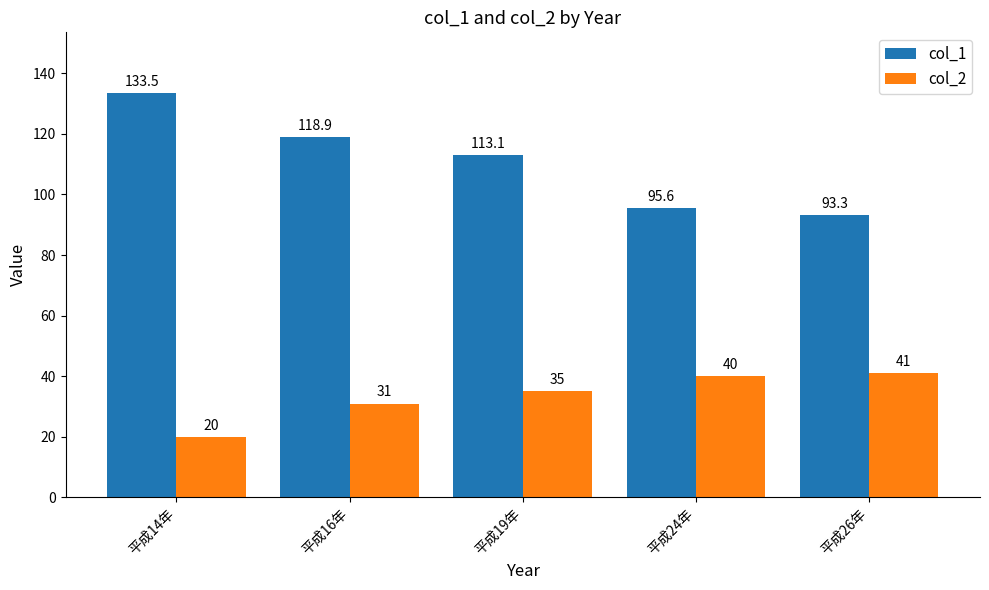

How many bars are there in total?

10